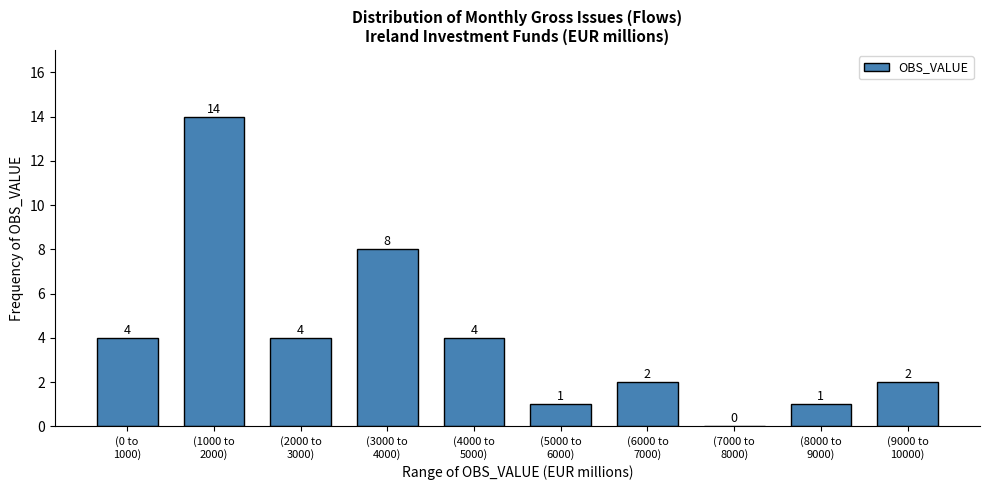

What is the greatest value displayed?

14